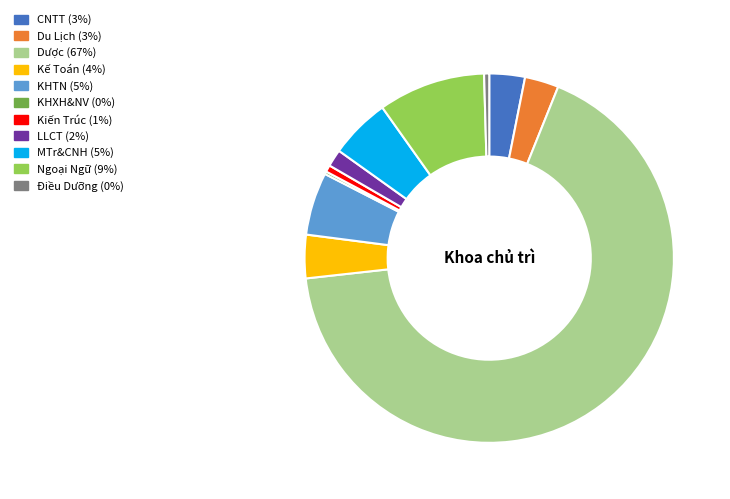

Which slice represents more than half of the pie?

Dược